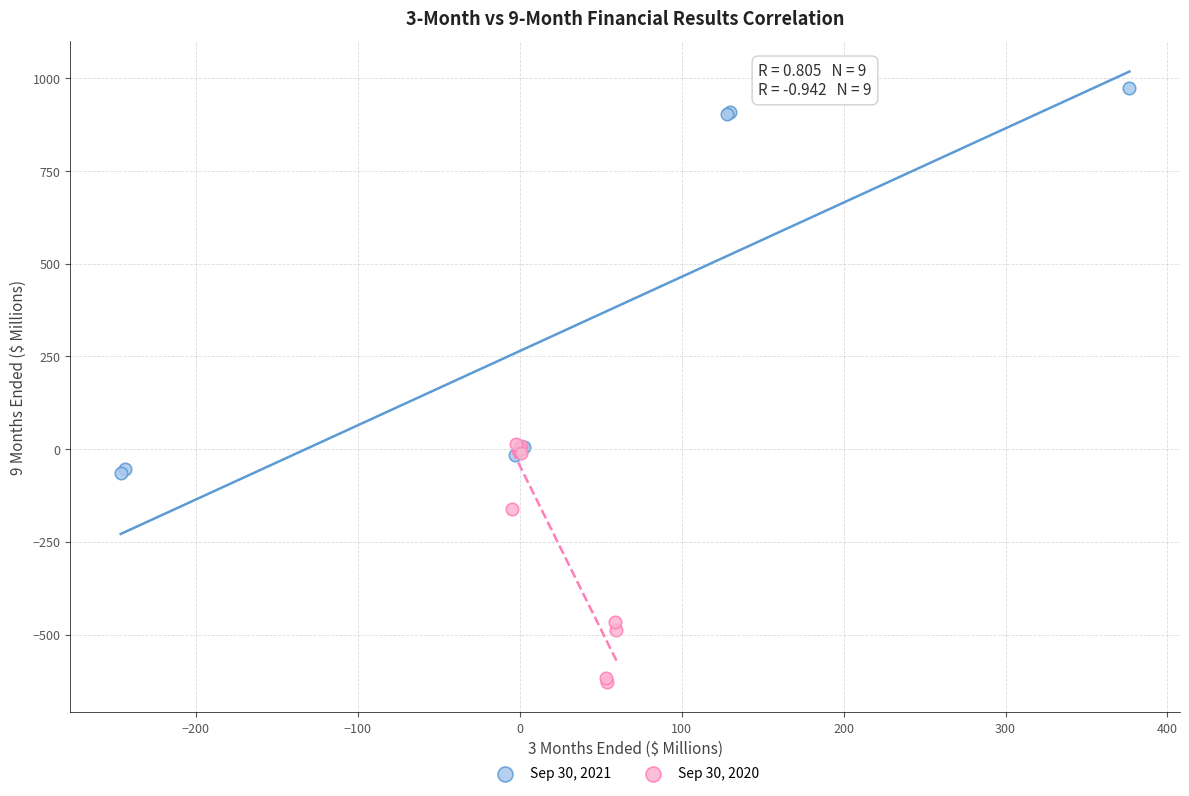

Which series contains the highest Y value?

Sep 30, 2021